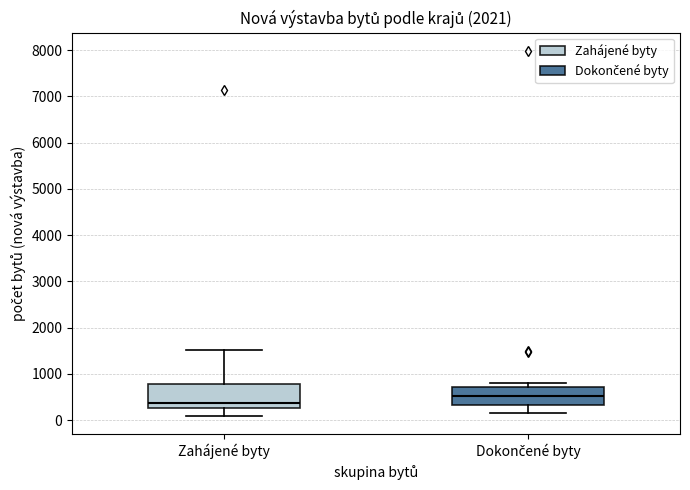

Which box has the lowest median line?

Zahájené byty